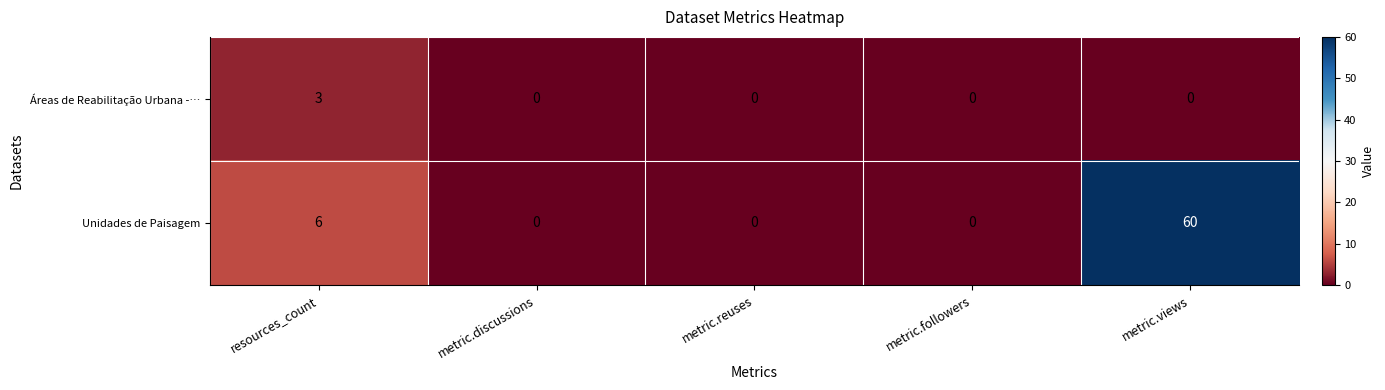

Rank the series at metric.views from highest to lowest value.

Unidades de Paisagem, Áreas de Reabilitação Urbana -…